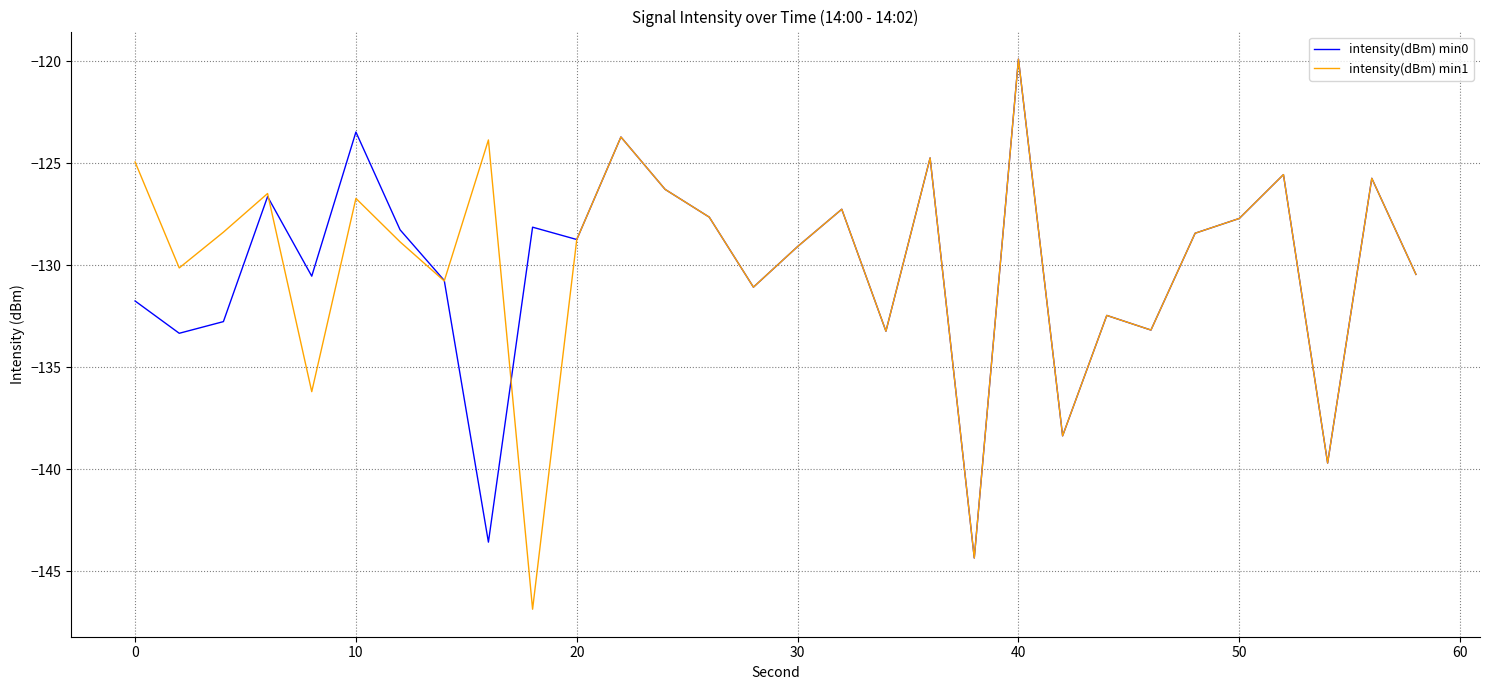

Which series has the widest spread of values?

intensity(dBm) min1